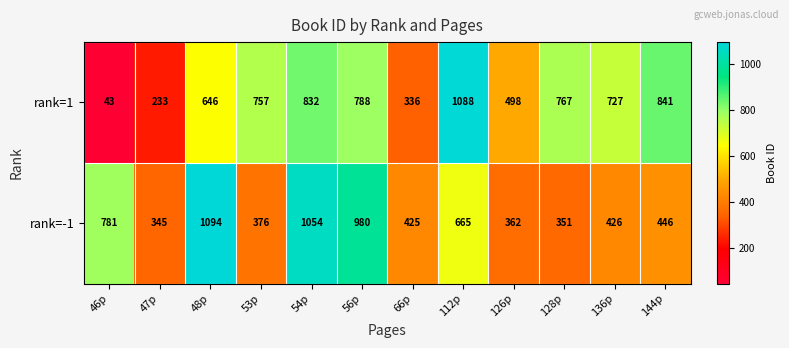

At how many categories does at least one series exceed 682?

9